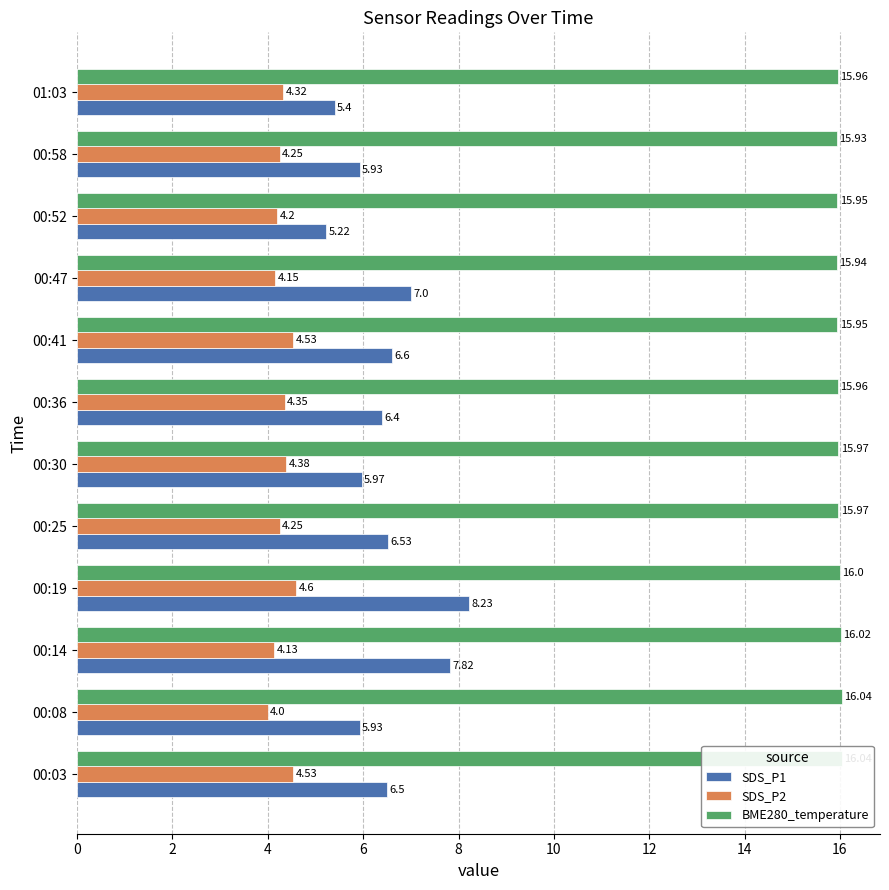

Reading left to right, list all the values displayed in this chart.

SDS_P1: 6.5	5.9	7.8	8.2	6.5	6.0	6.4	6.6	7.0	5.2	5.9	5.4
SDS_P2: 4.5	4.0	4.1	4.6	4.2	4.4	4.3	4.5	4.2	4.2	4.2	4.3
BME280_temperature: 16.0	16.0	16.0	16.0	16.0	16.0	16.0	15.9	15.9	15.9	15.9	16.0